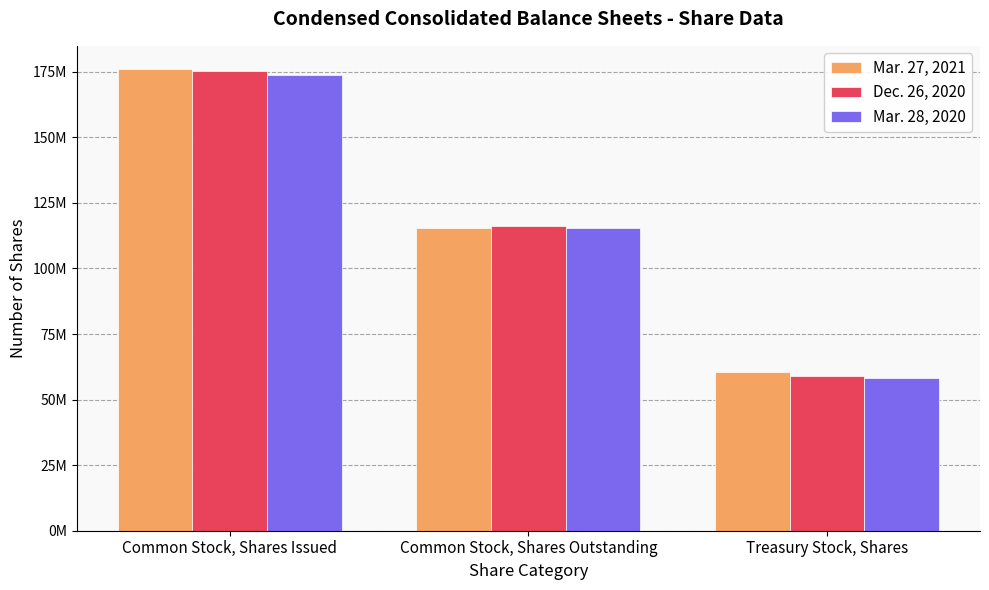

Rank the series by their average value, from lowest to highest.

Mar. 28, 2020, Dec. 26, 2020, Mar. 27, 2021